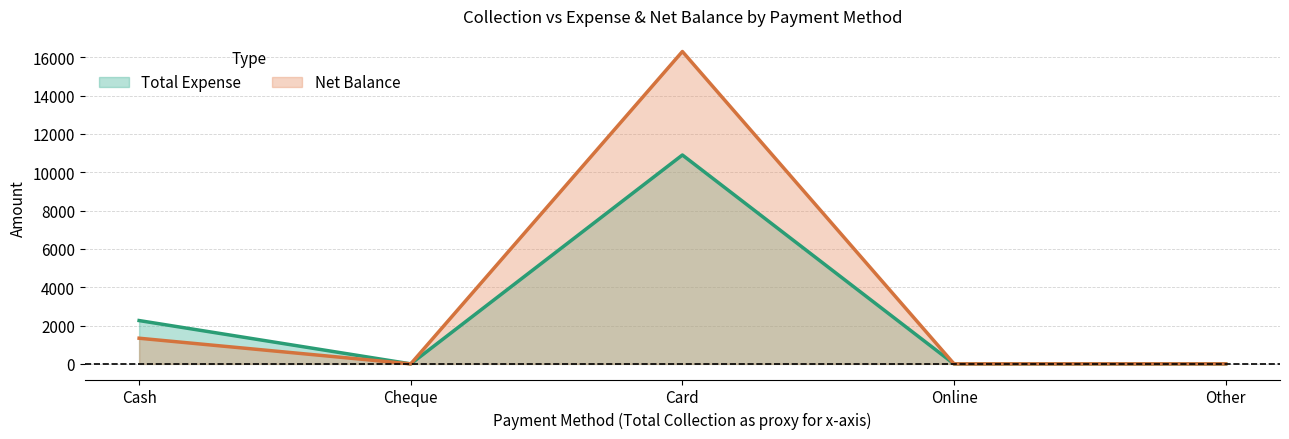

What is the label of the 2nd point from the left?

Cheque